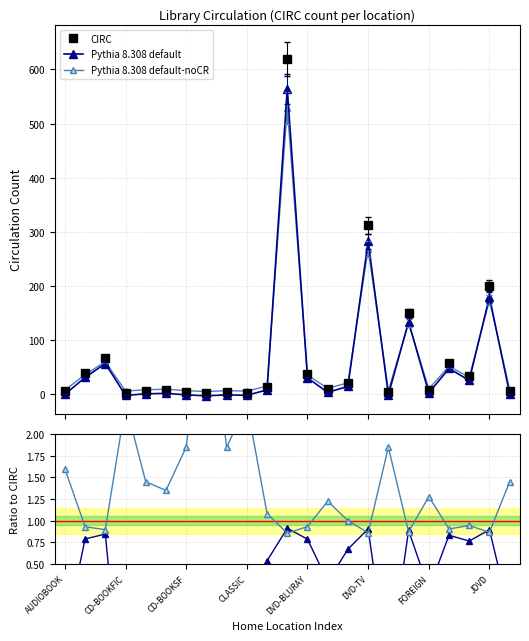

What is the total value across all series at 16?

7.4